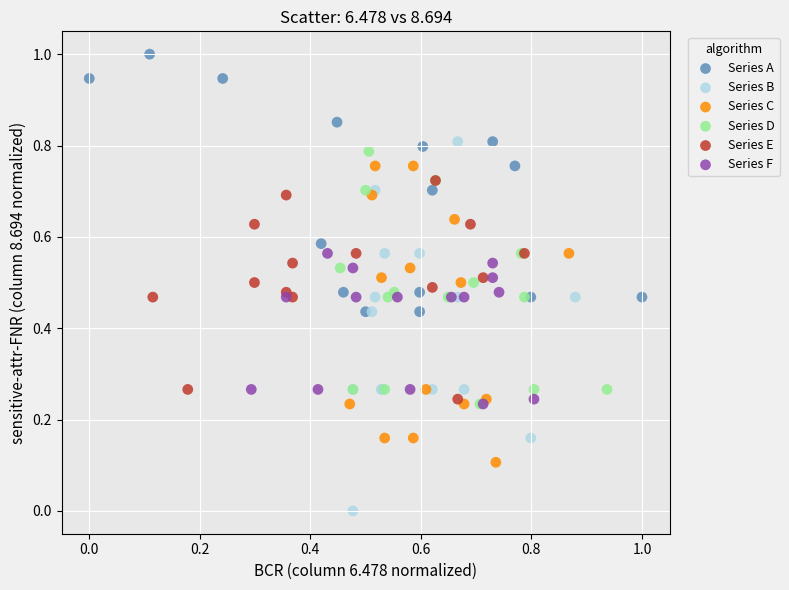

Which series has the widest spread of Y values?

Series B